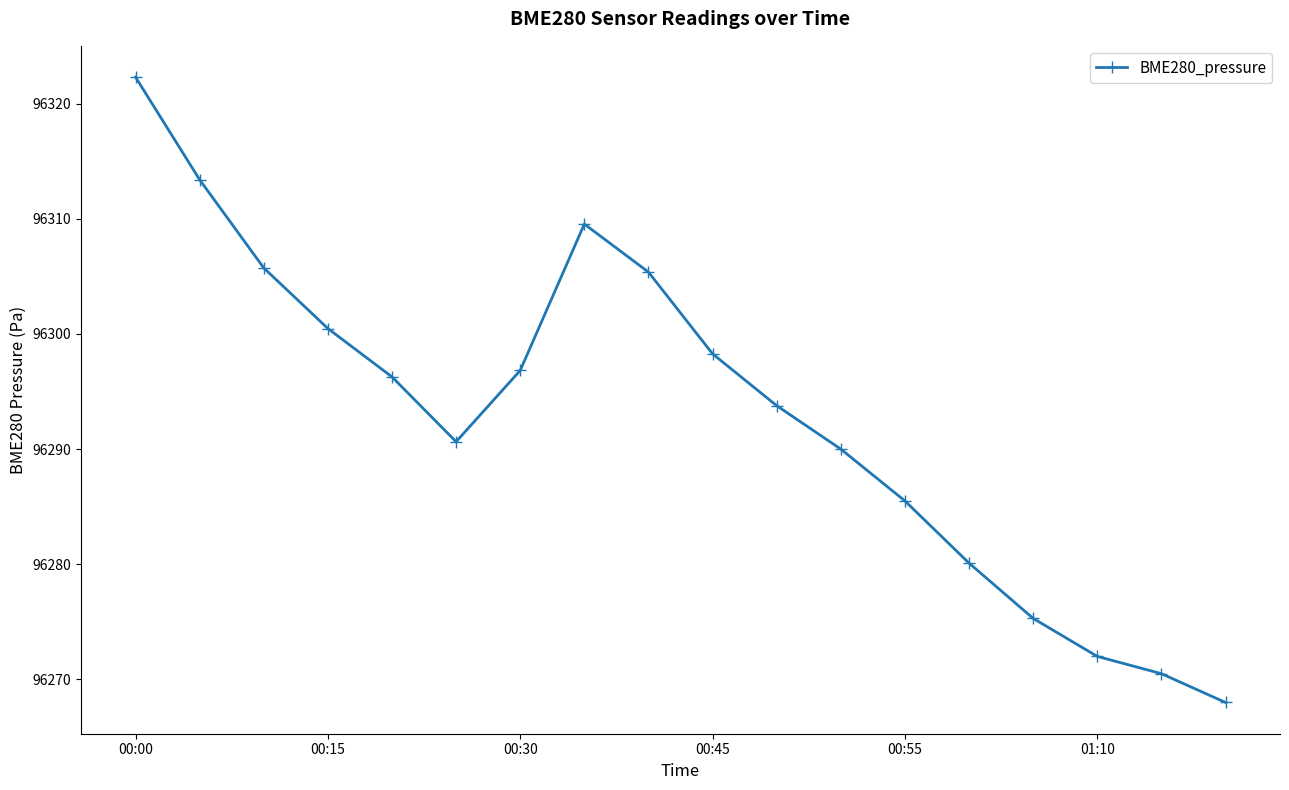

What is the value of the 8th point from the left?

96309.5